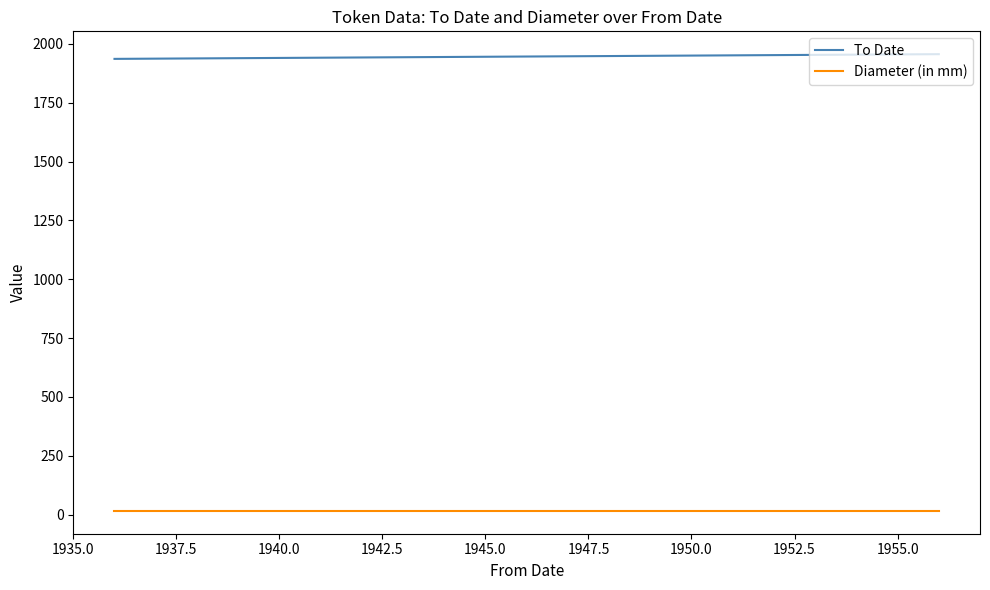

True or false: To Date and Diameter (in mm) intersect in this chart.

False